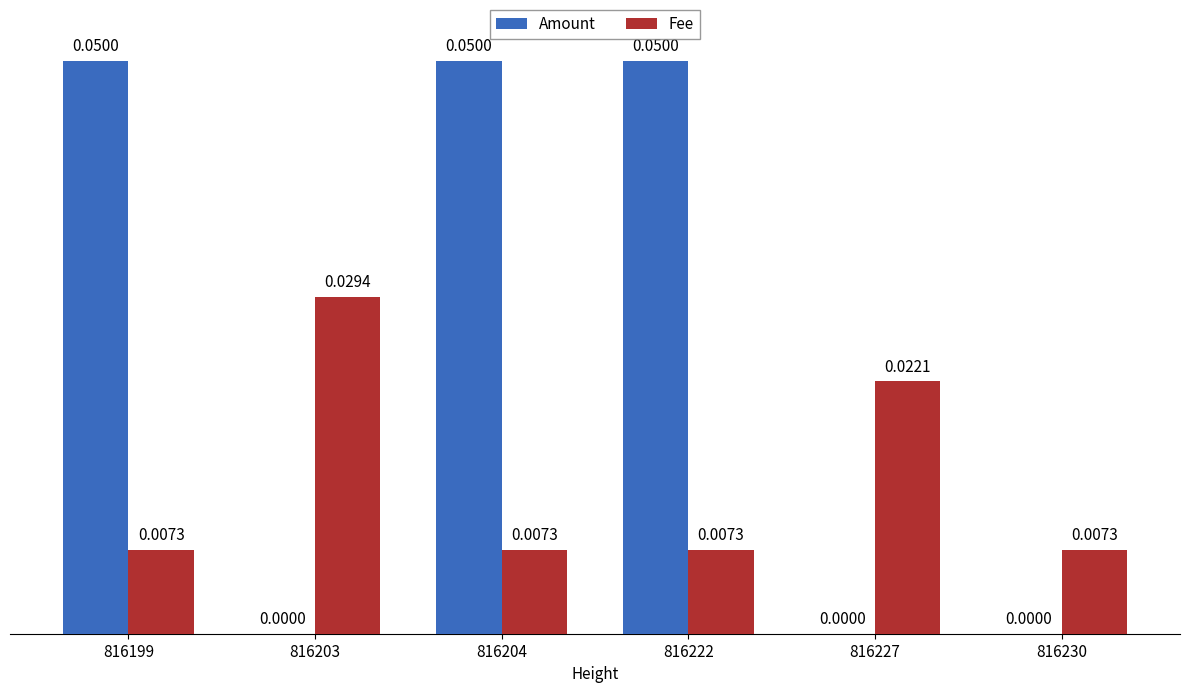

Does the chart contain stacked bars?

No